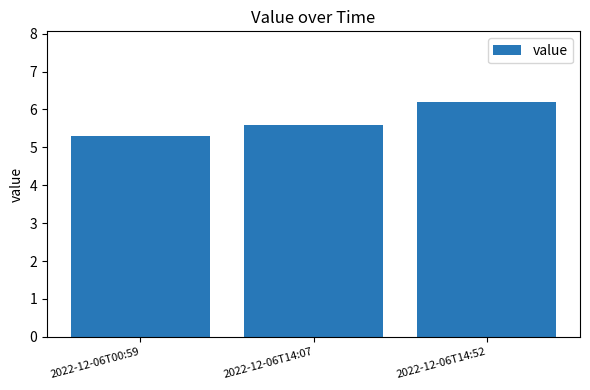

Is it true that the value at 2022-12-06T14:07 is 3.3?

False